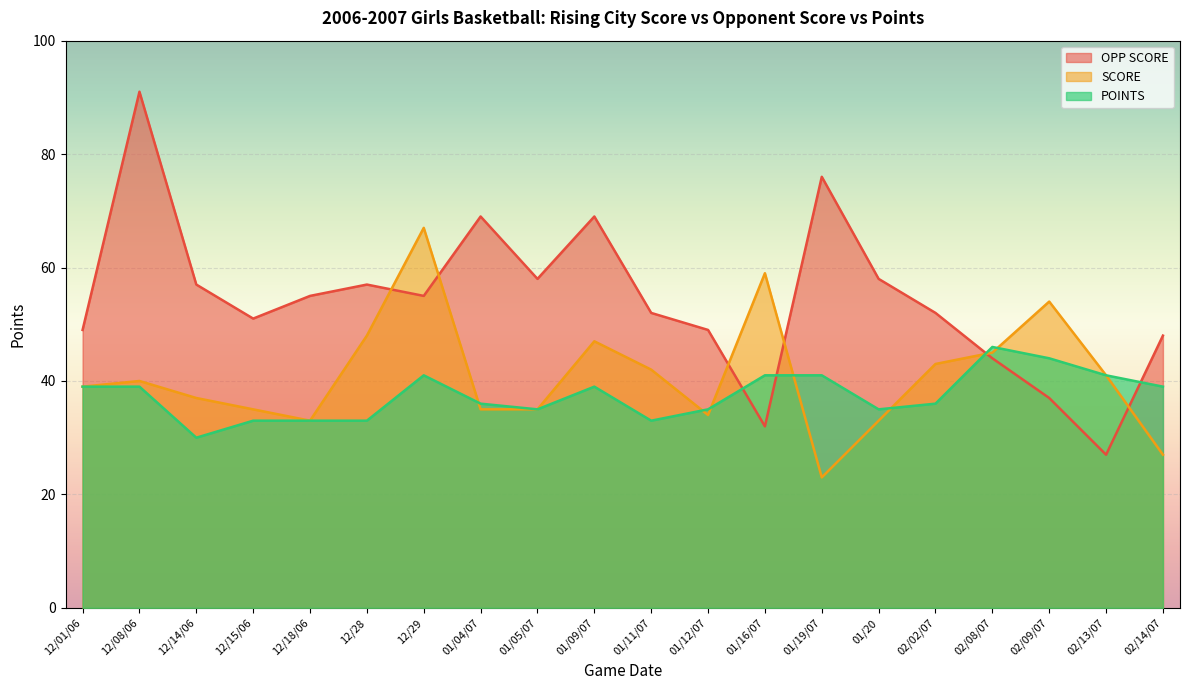

Where is the first local maximum for POINTS?

12/29